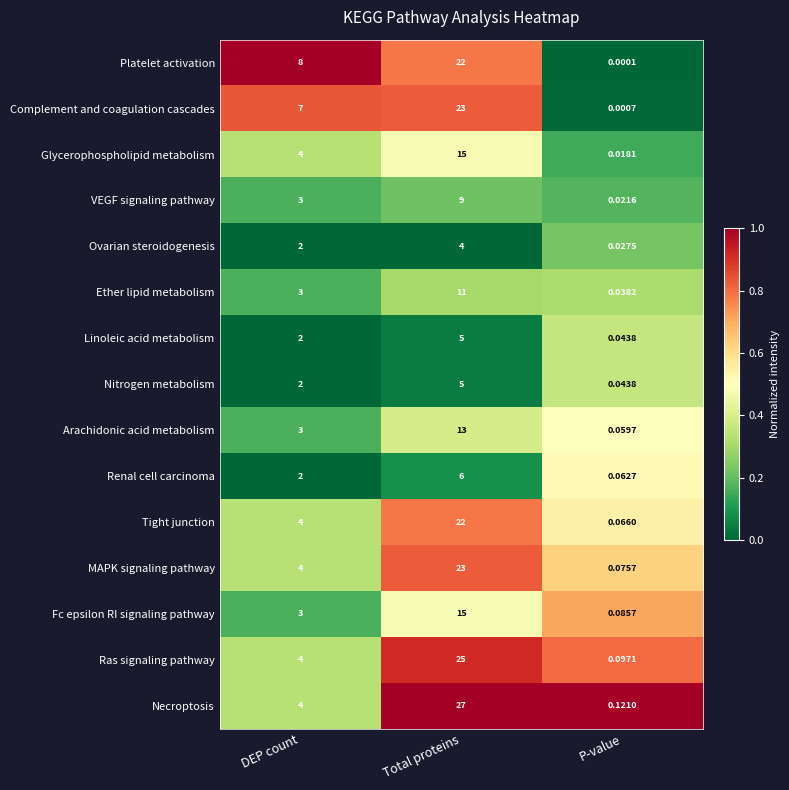

Which label corresponds to the largest value in the chart?

Total proteins